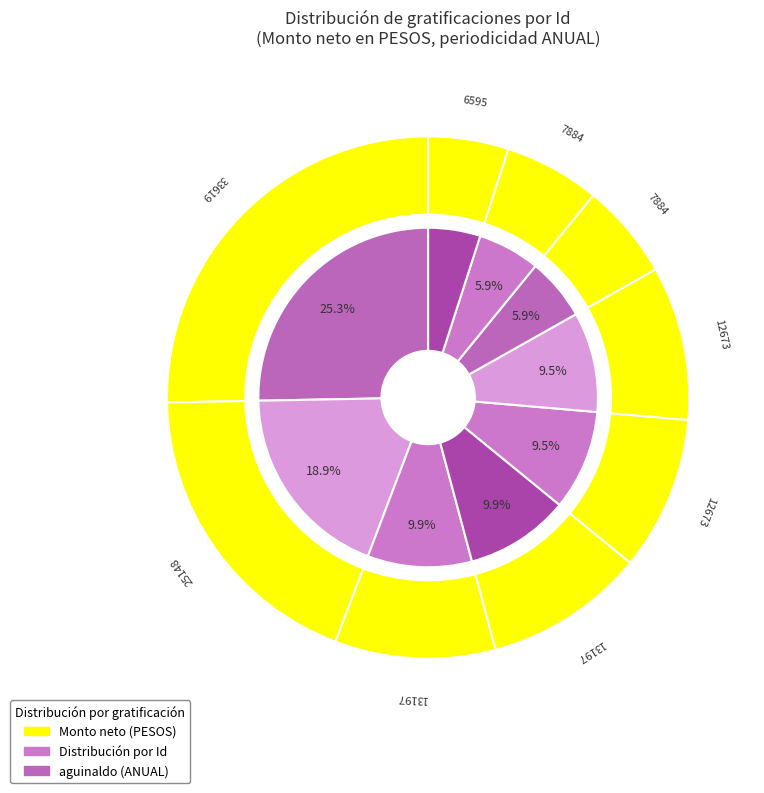

Does any single category account for the majority?

No